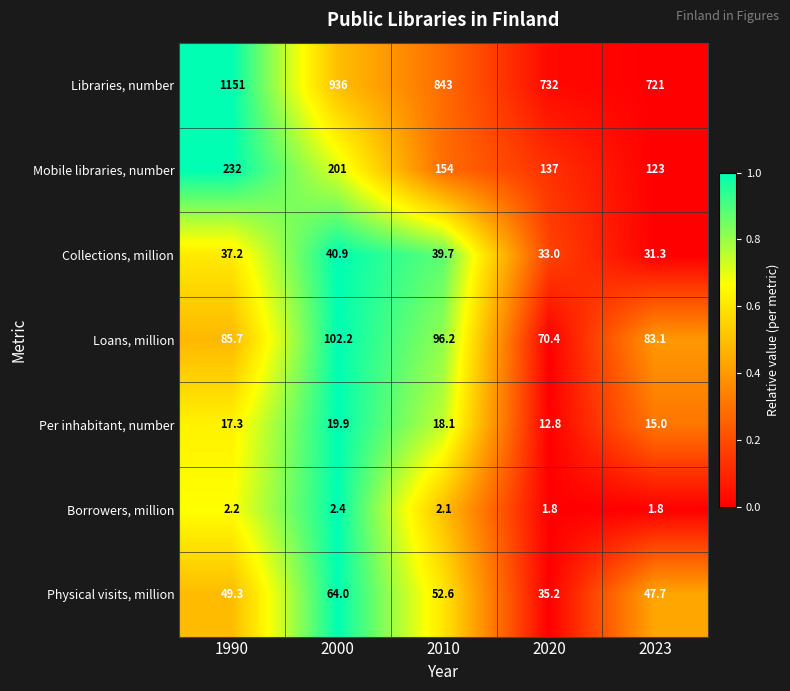

What is the difference between the highest and lowest values at 2010?

840.9